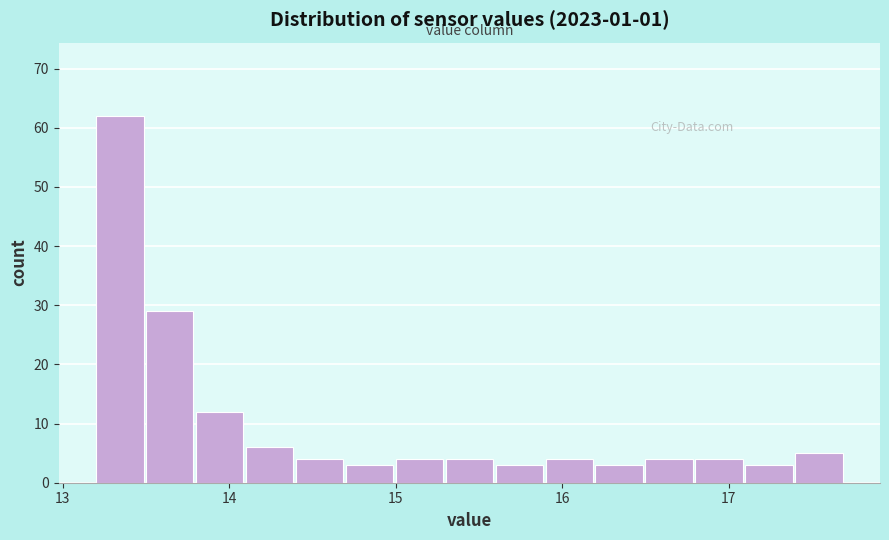

Read against the x-axis, roughly where is the centre of the tallest bar?

13.3